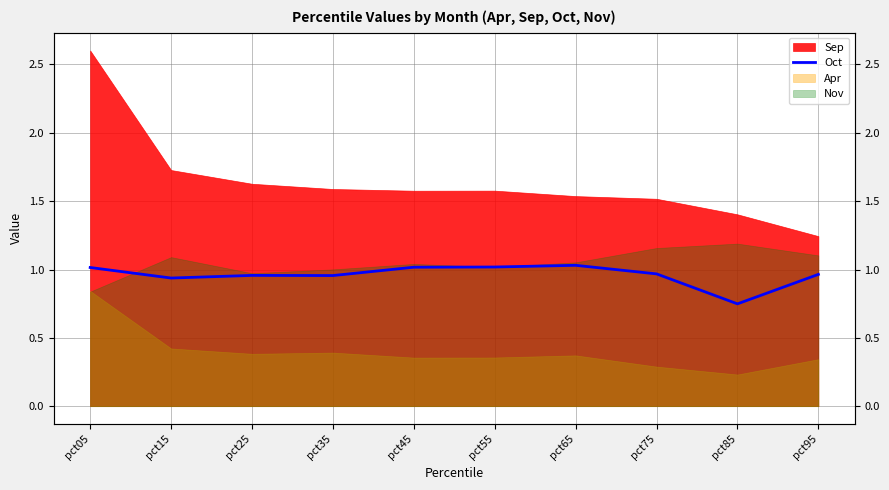

Read the value at pct75.

1.0